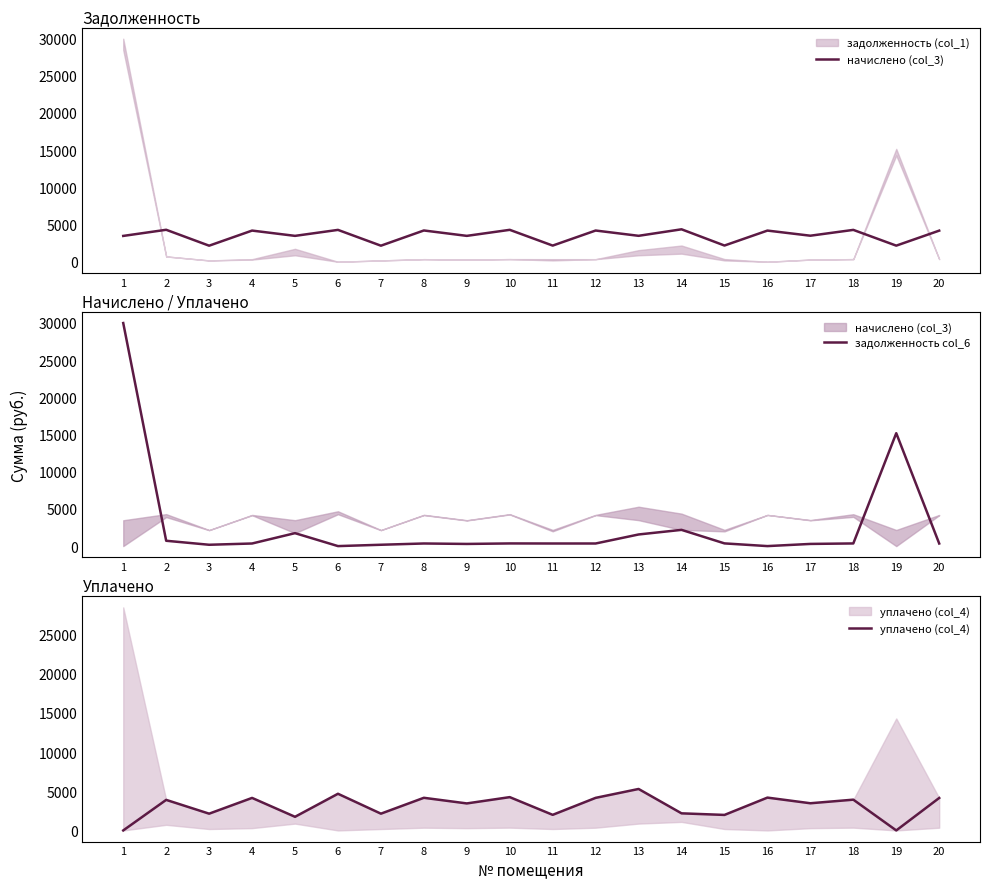

What is the approximate value of начислено (col_3) at 16?

4190.8